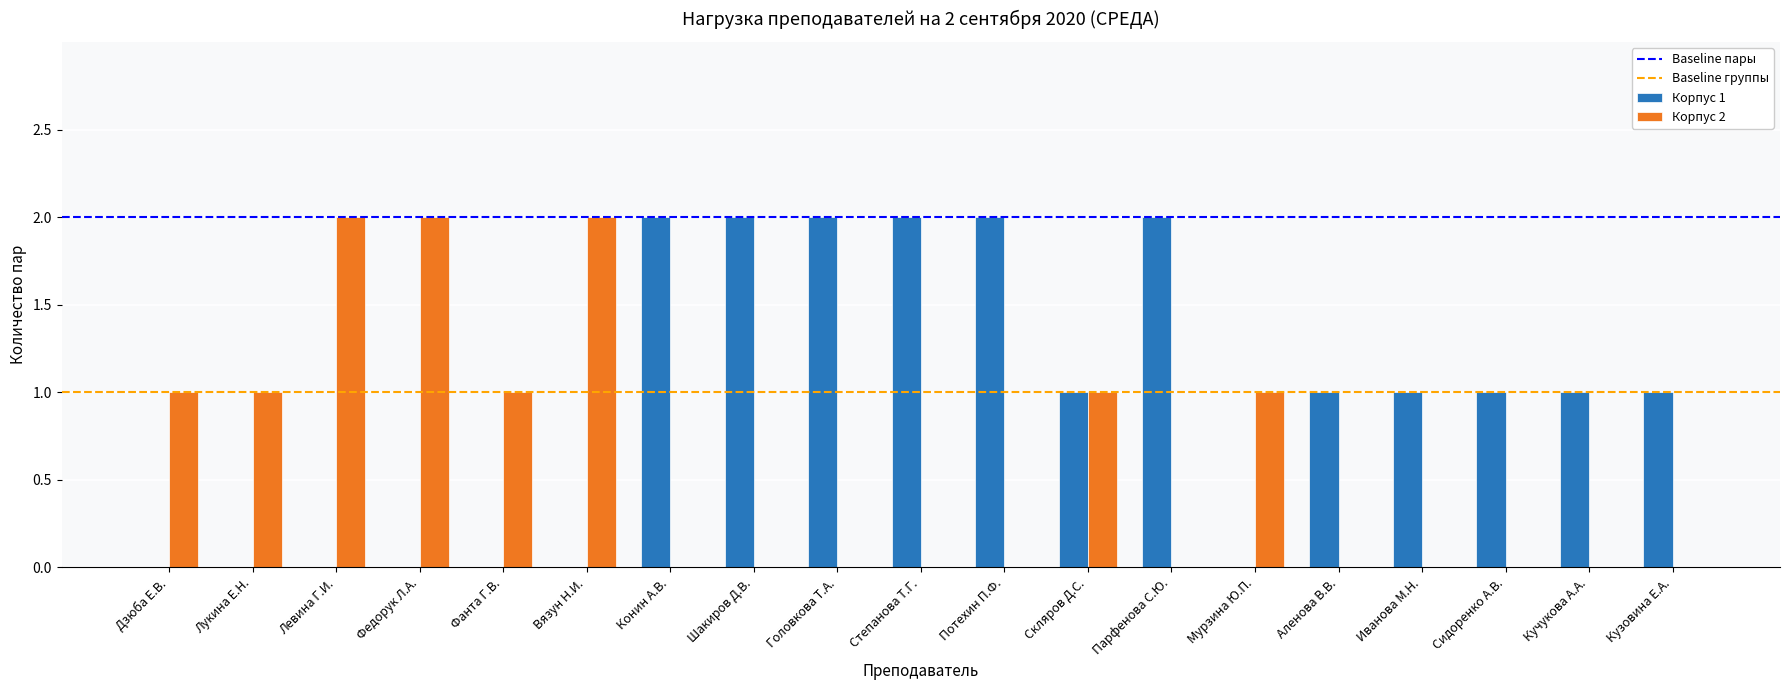

Between Дзюба Е.В. and Парфенова С.Ю., which series saw the biggest shift?

Корпус 1